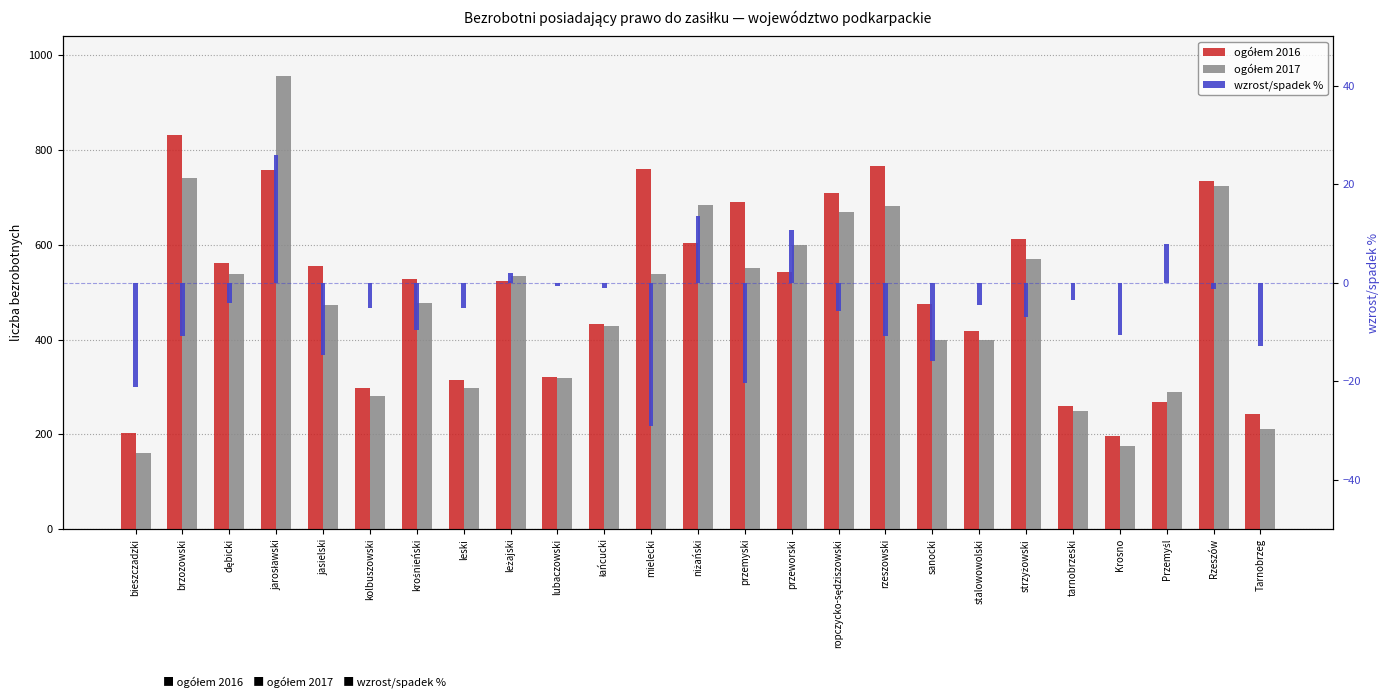

The ogółem 2017 series shows 89.7 at bieszczadzki. True or false?

False